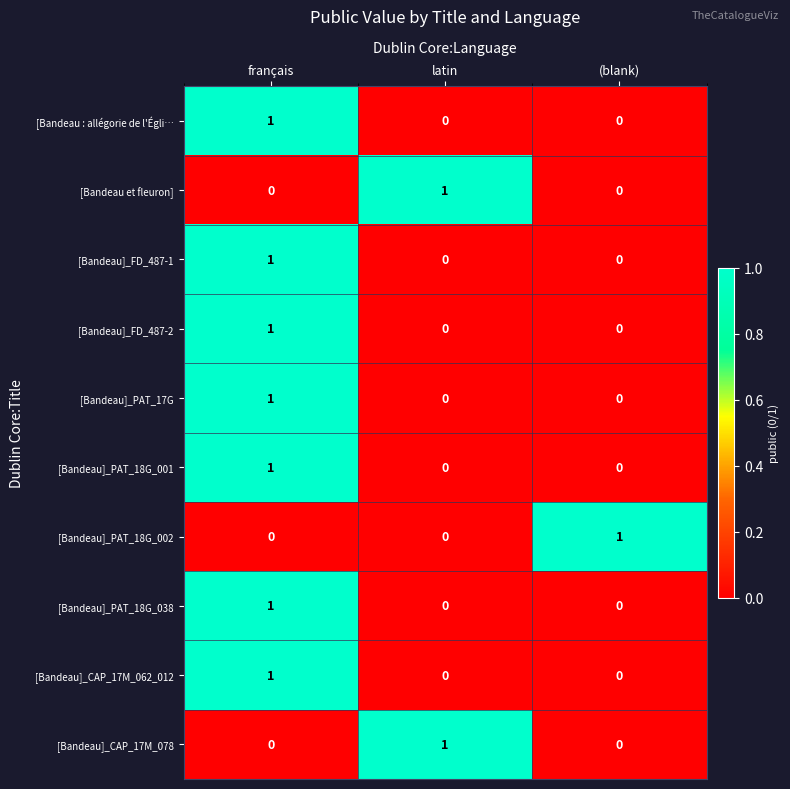

How many series are shown in this chart?

10